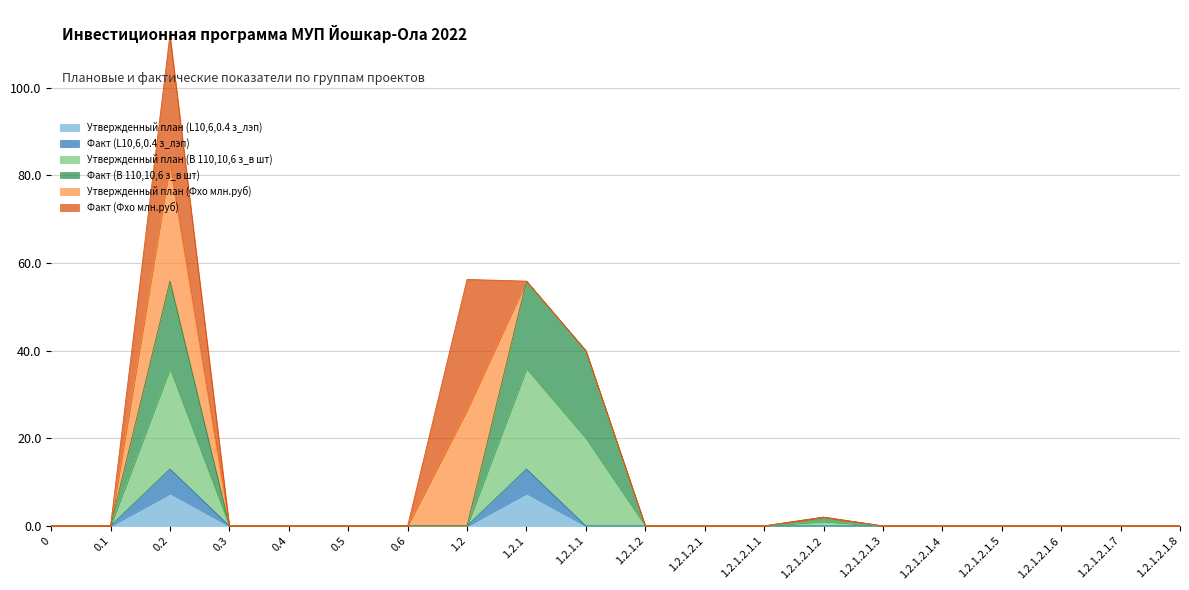

What is the maximum value for Утвержденный план (L10,6,0.4 з_лэп)?

7.4